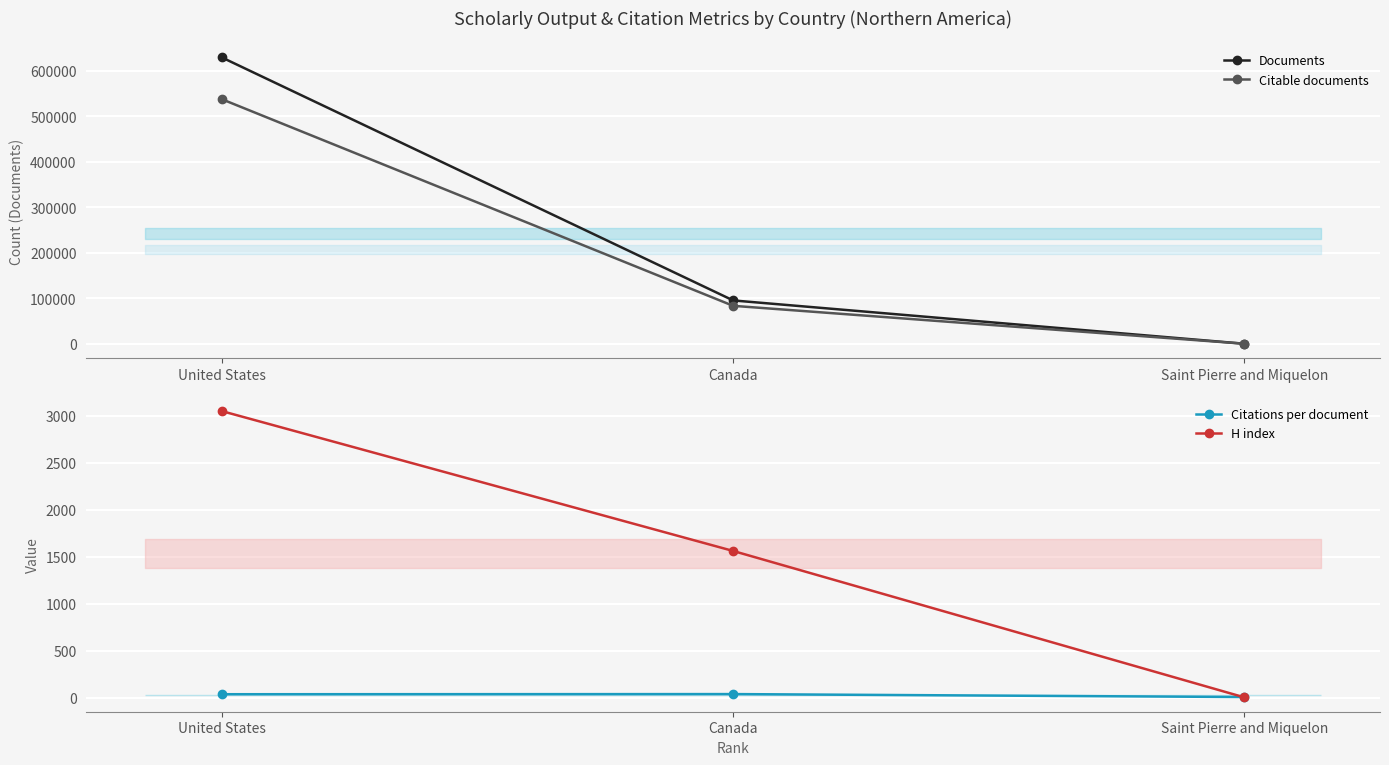

Where is Documents nearest to the value 314402?

Canada